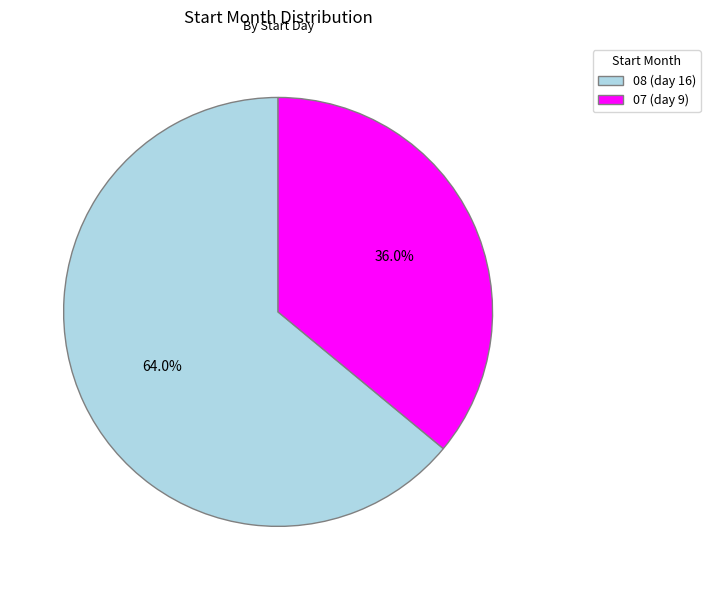

To the nearest percent, what is the combined percentage of 07 and 08?

100%